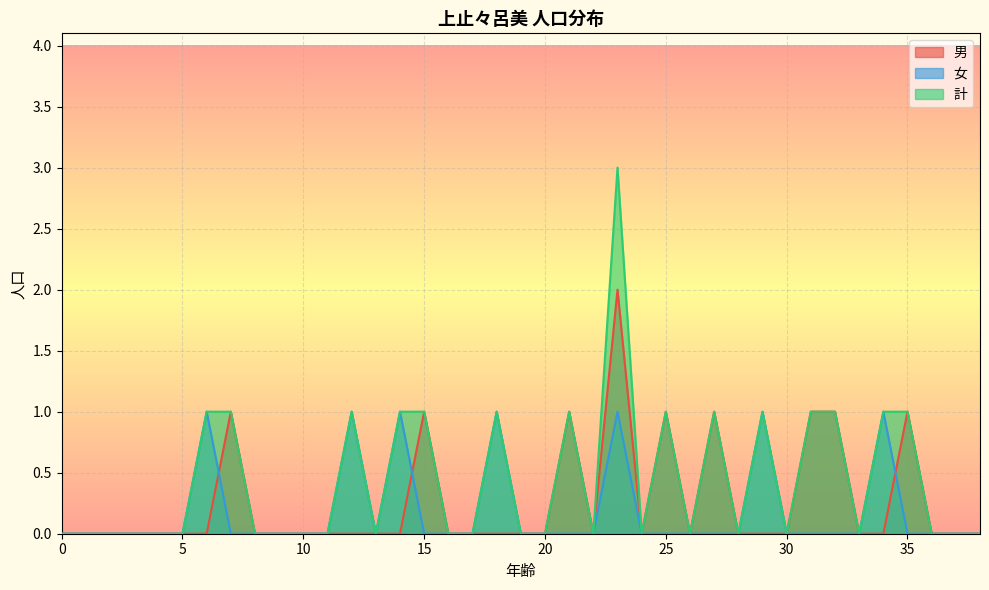

The value of 女 at 29 is 0. True or false?

False